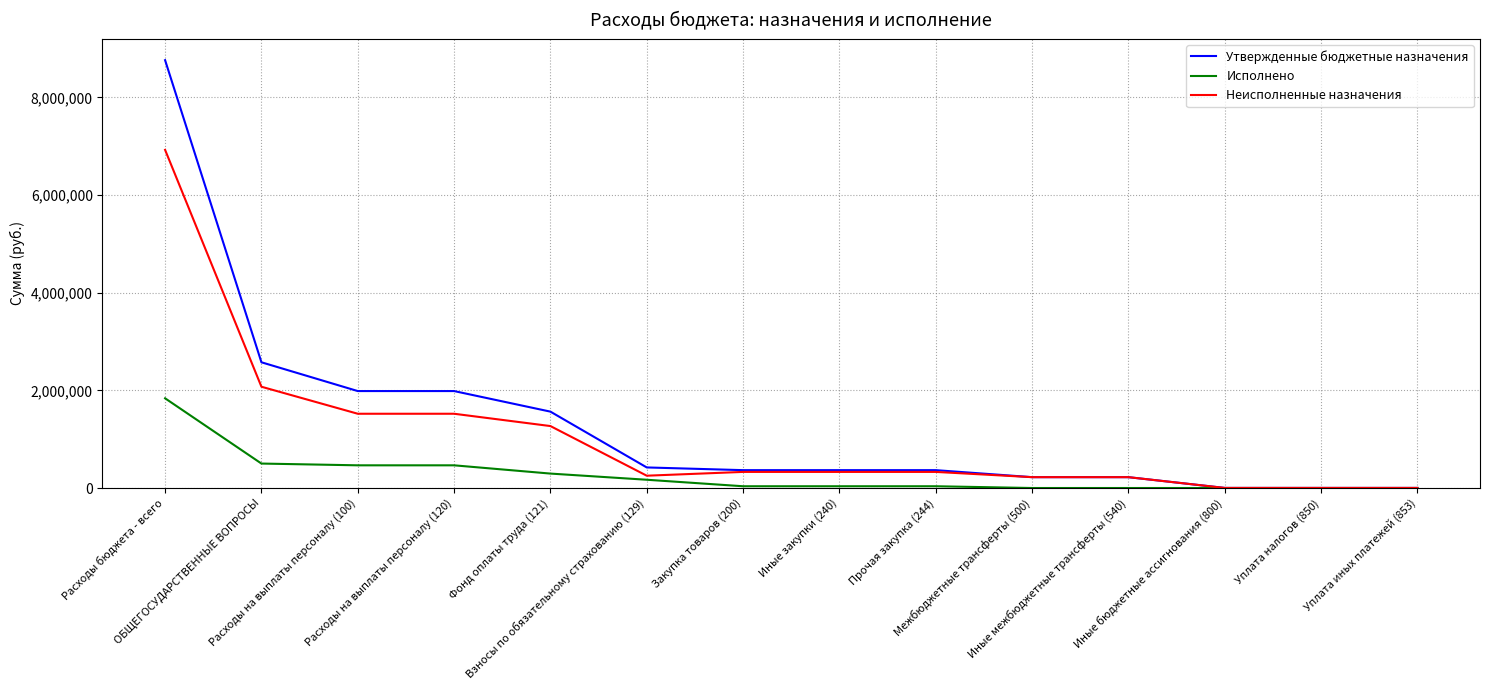

How many values in the Исполнено series are below 36053?

5